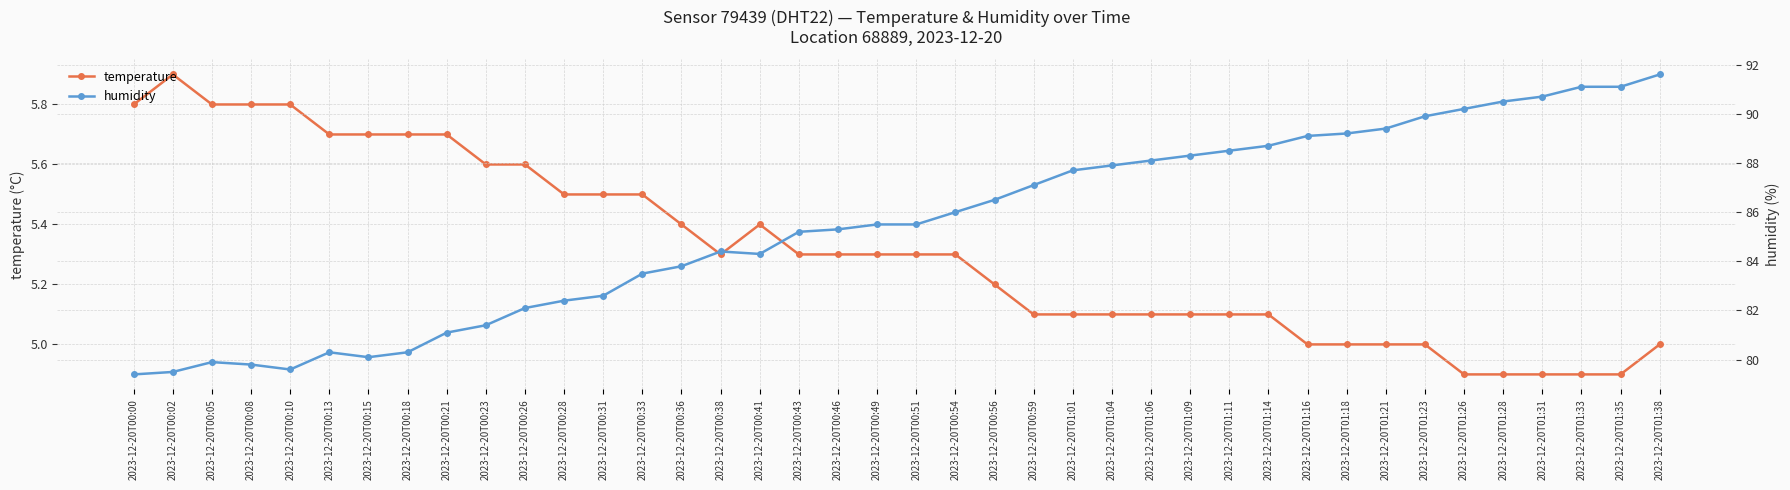

What is the minimum value for humidity?

79.4